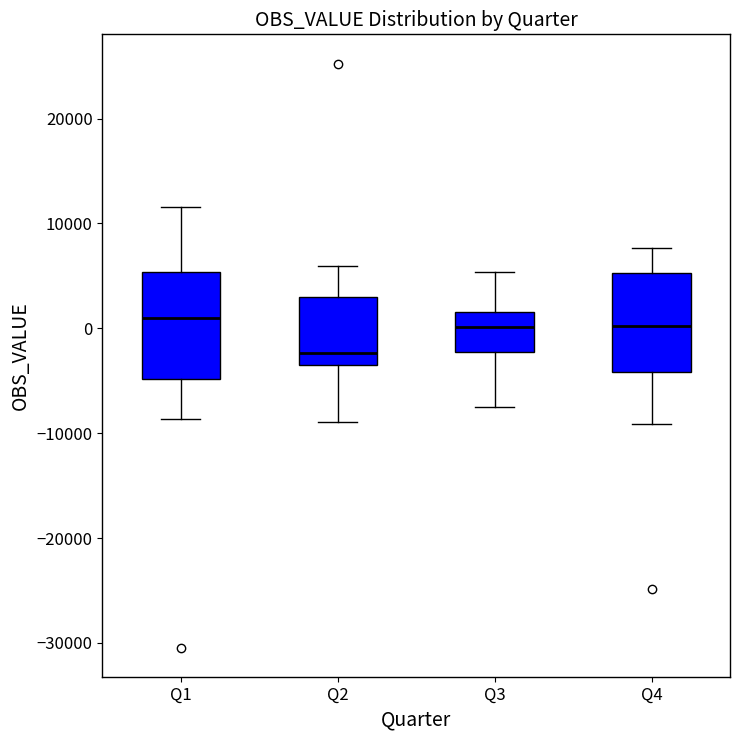

Where does the median line of the box for Q4 sit on the y-axis? The values are not printed on the chart, so give them approximately, as read against the axis.

0